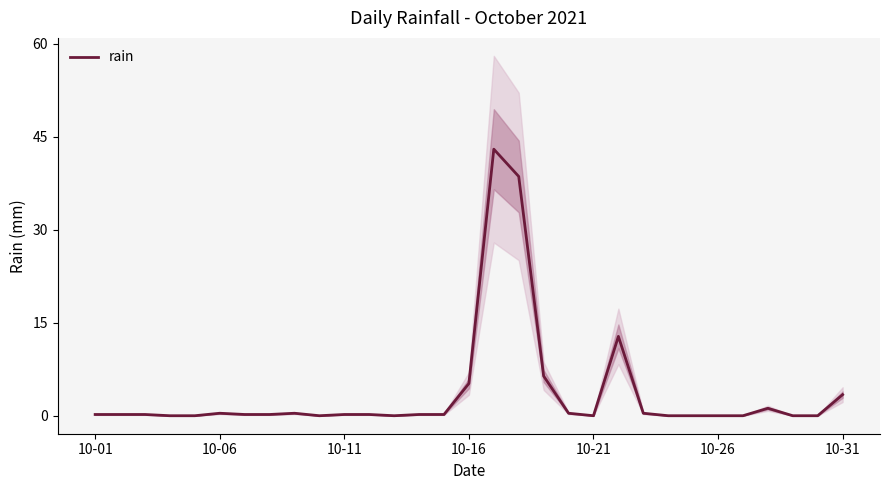

True or false: rain has a value of 0.4 at 10-06.

True